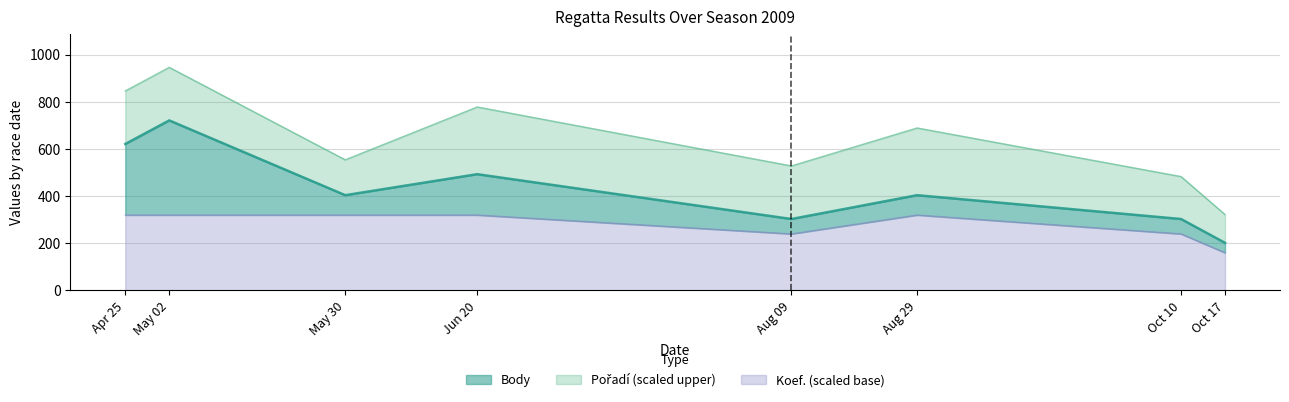

What is the total value across all series at May 02?

946